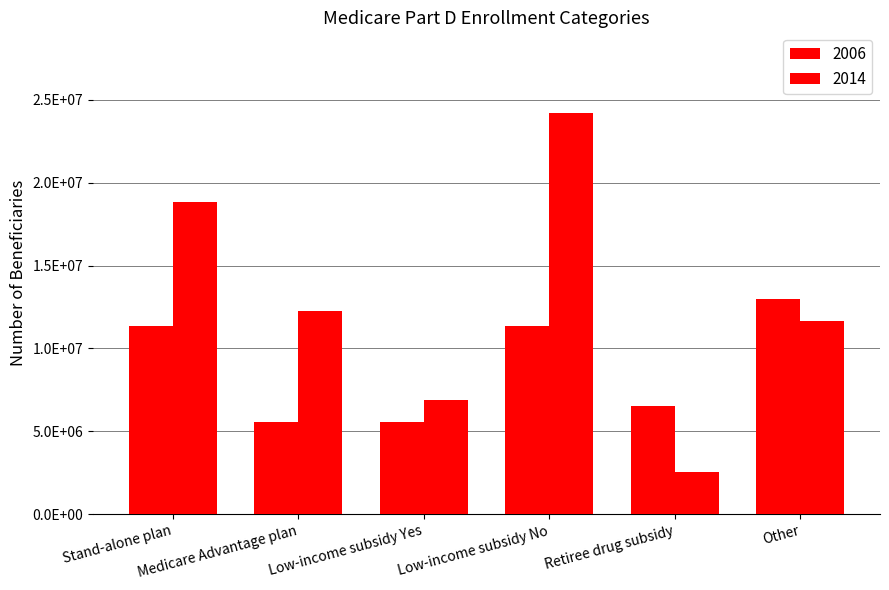

What is the label of the 4th bar from the left?

Low-income subsidy No